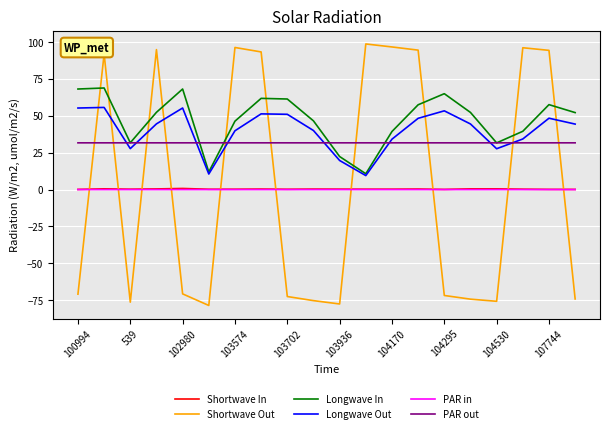

Which series has the widest spread of values?

Shortwave Out